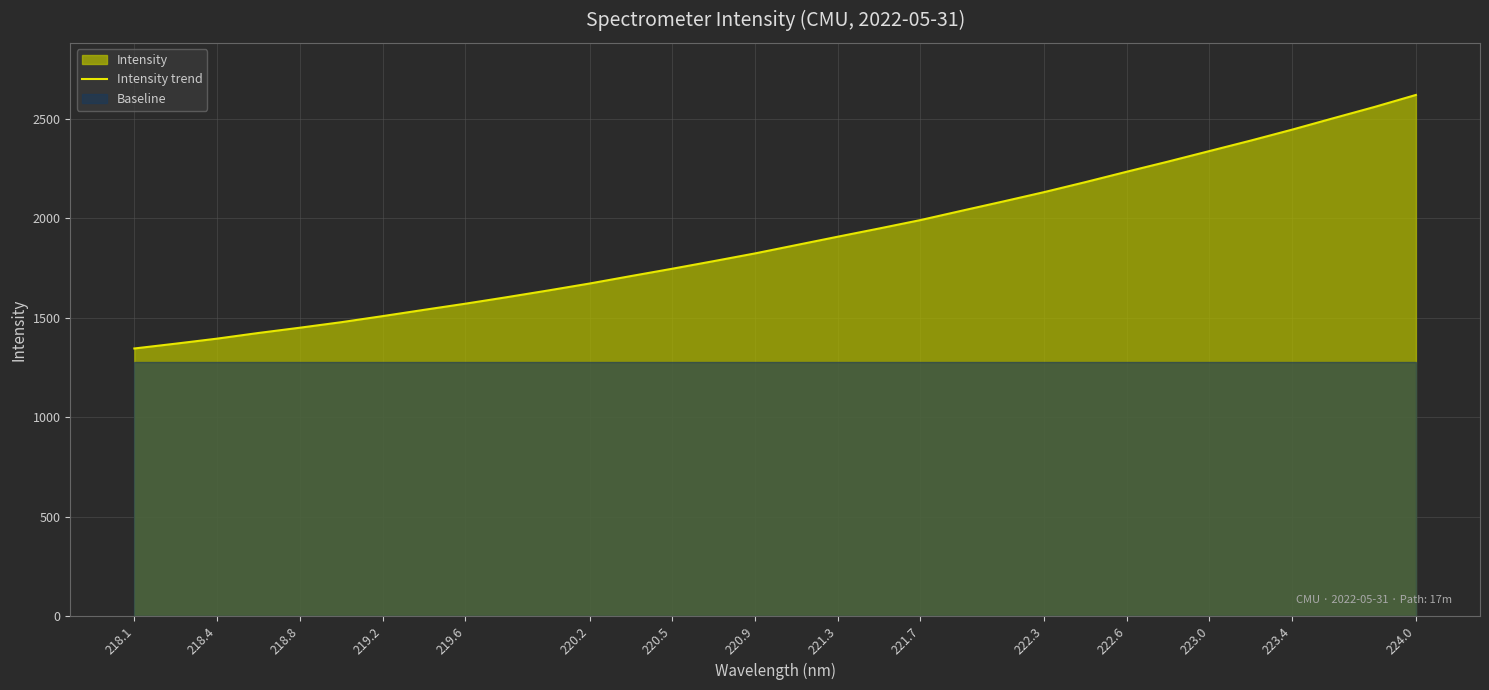

The Intensity trend series shows 1570.7 at 219.6. True or false?

True